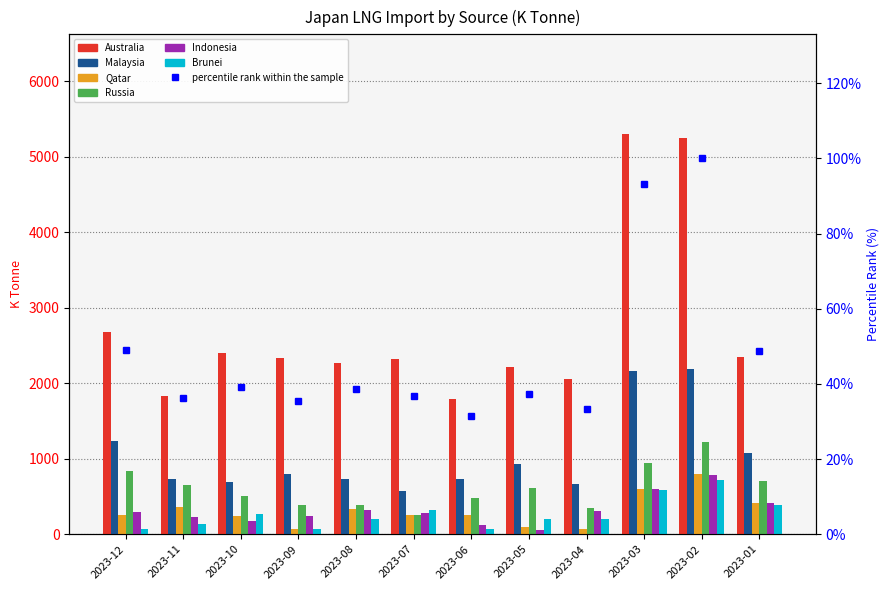

What is the value of the Indonesia bar at the 7th from the left?

119